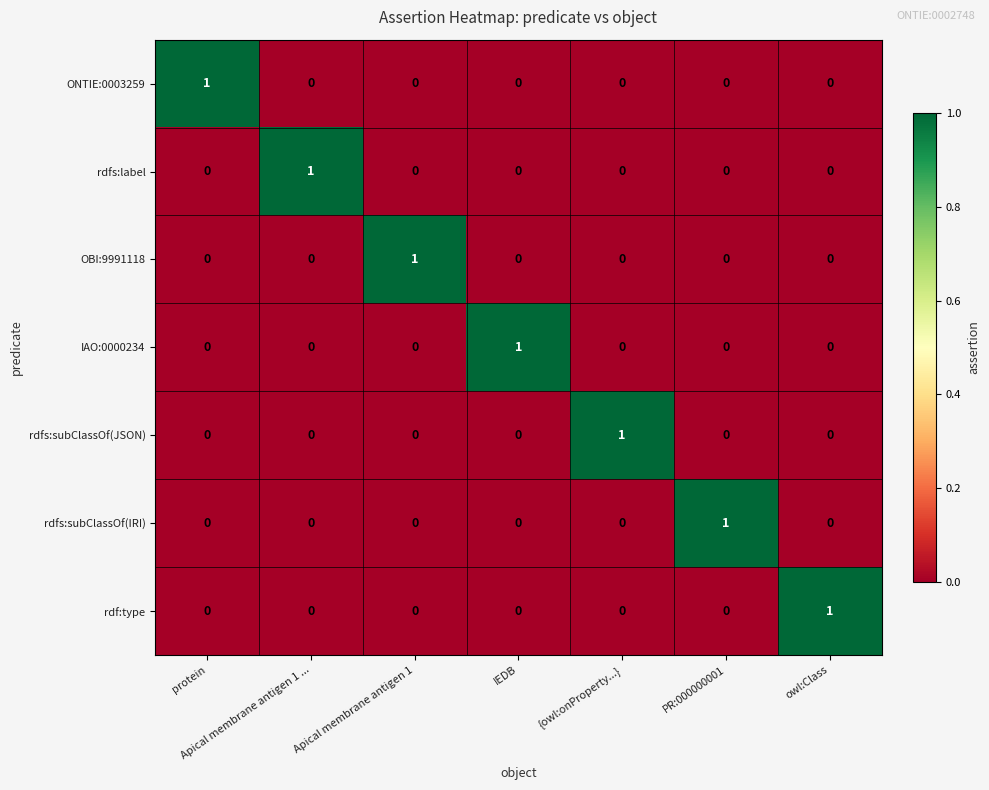

How many rdfs:subClassOf(IRI) values are between 0 and 1?

7